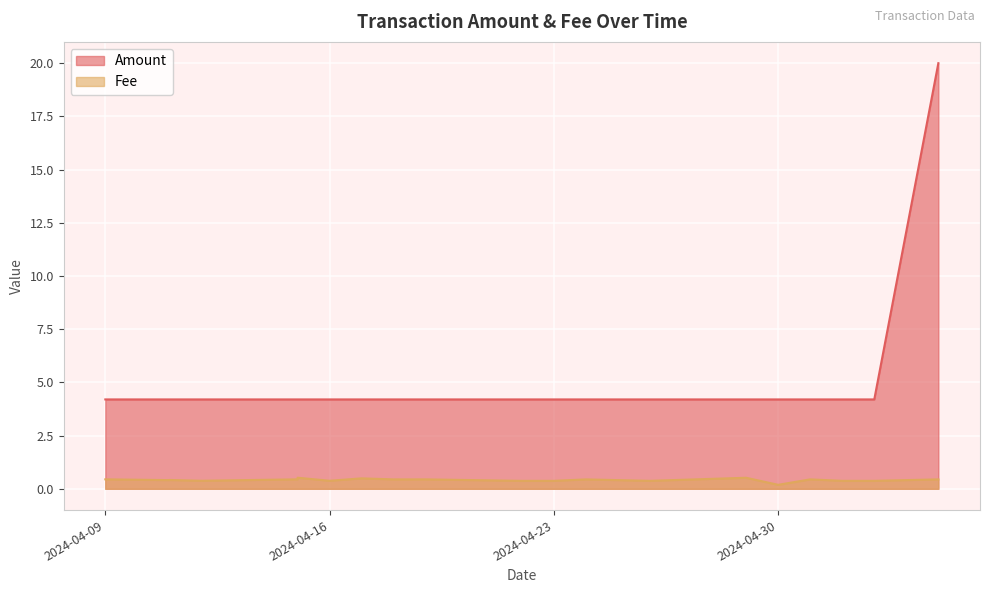

What is the greatest value displayed?

20.0